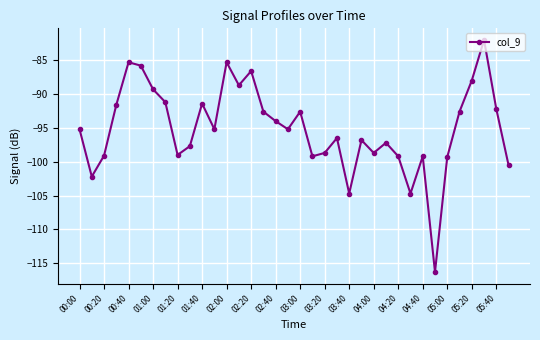

How many series are shown in this chart?

1